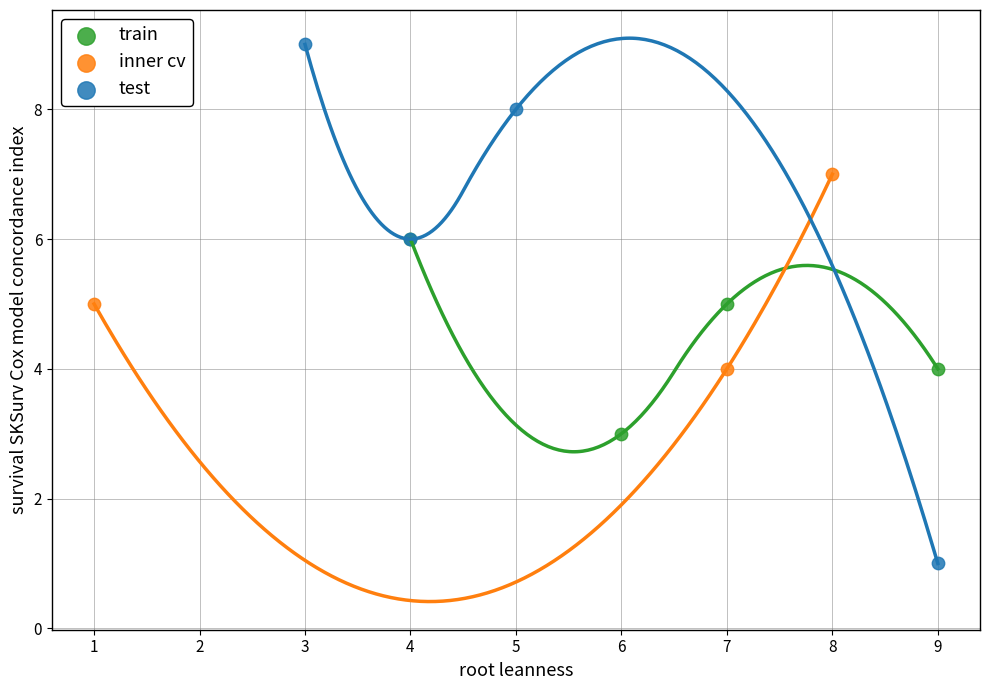

Which series reaches the minimum Y coordinate?

test